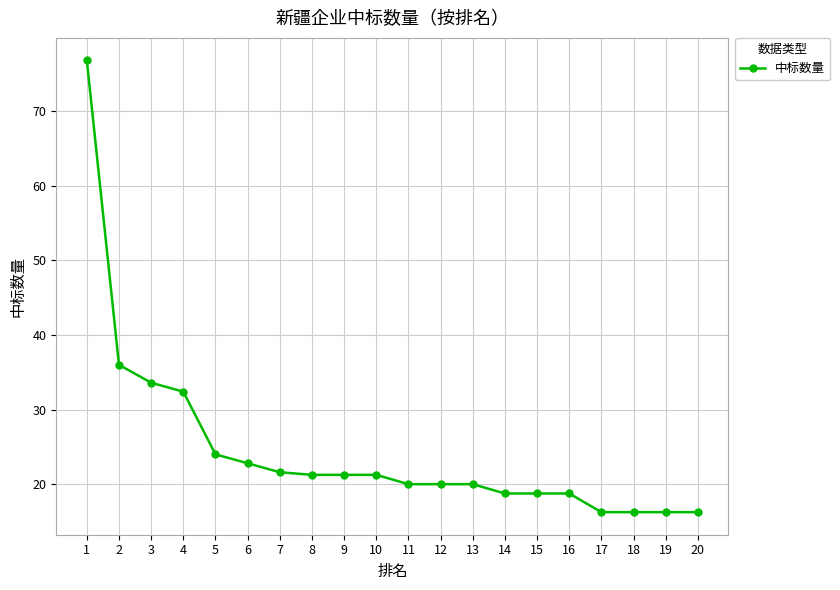

What is the average value?

24.6